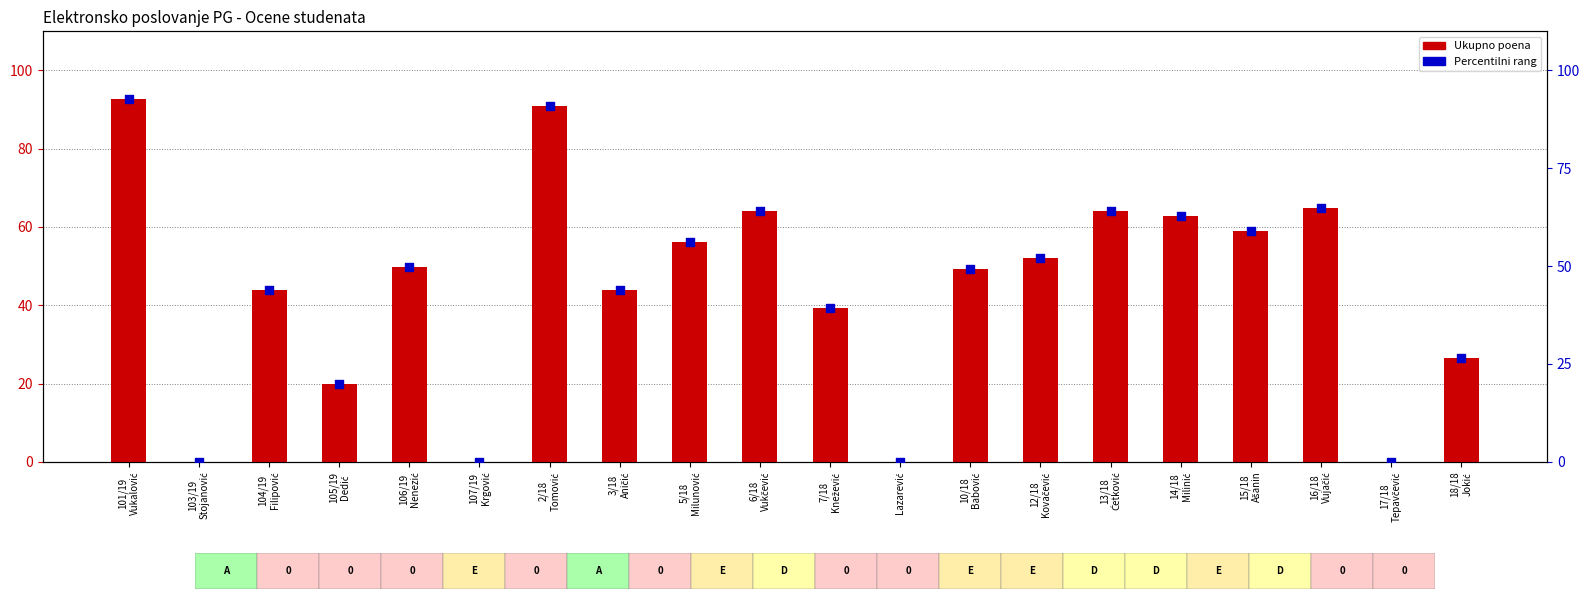

At how many categories does at least one series exceed 1?

16